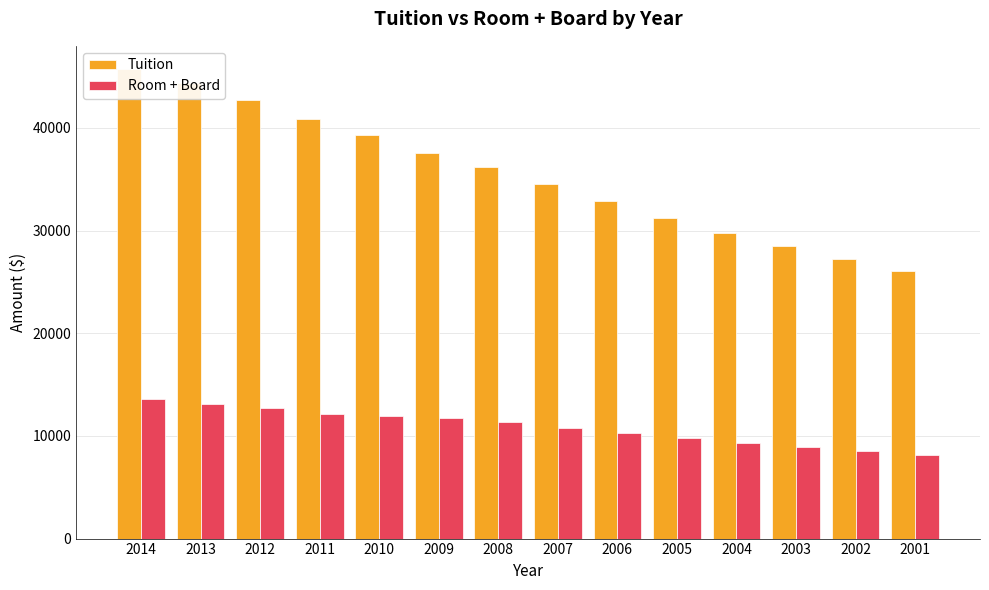

Rank the series by their maximum value, from highest to lowest.

Tuition, Room + Board